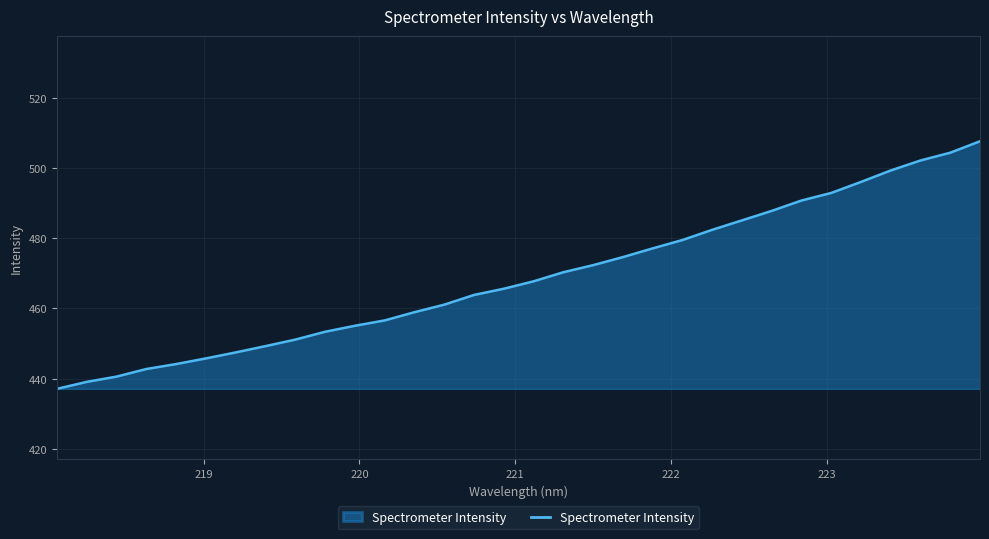

What is the difference between the maximum and minimum values?

70.5